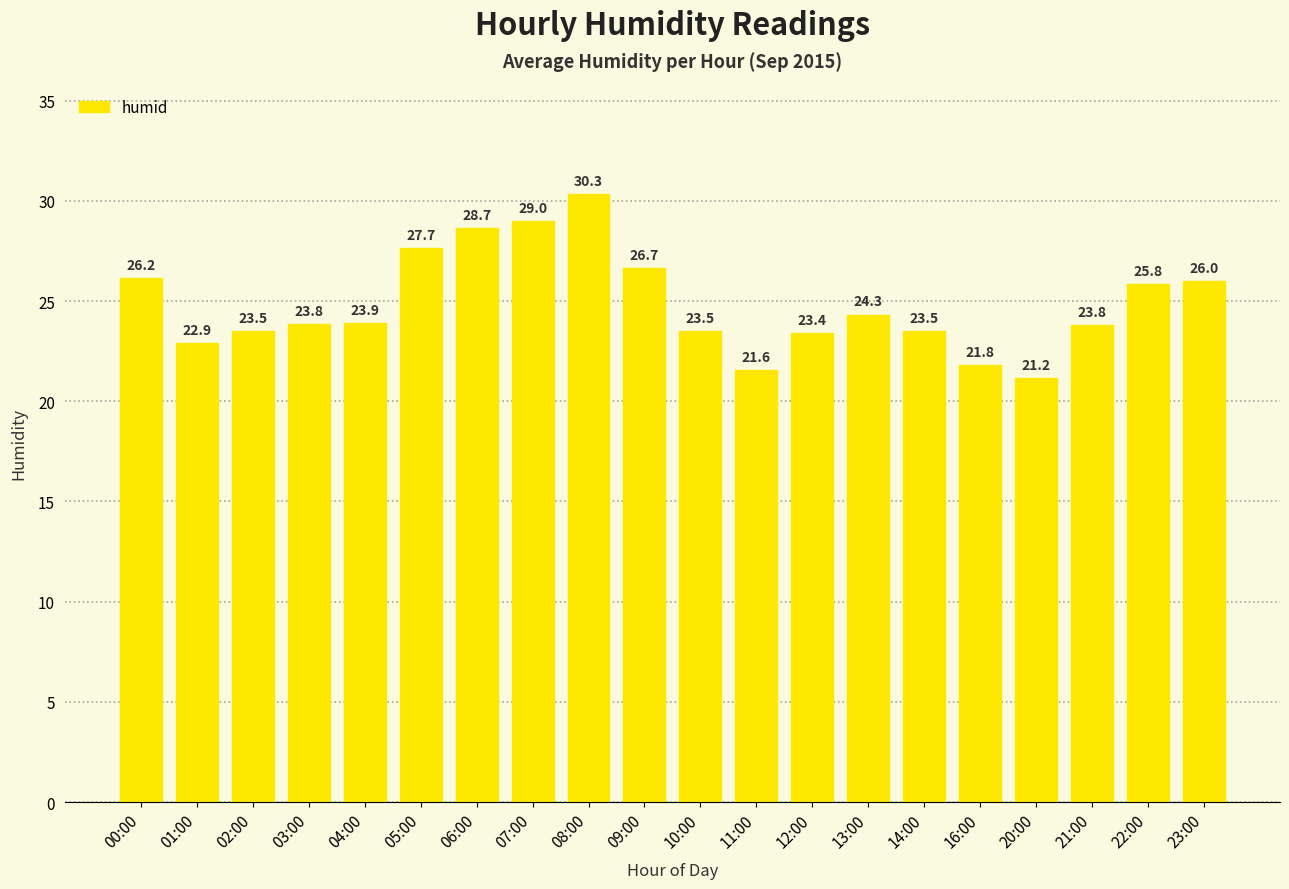

What is the maximum value shown in the chart?

30.3